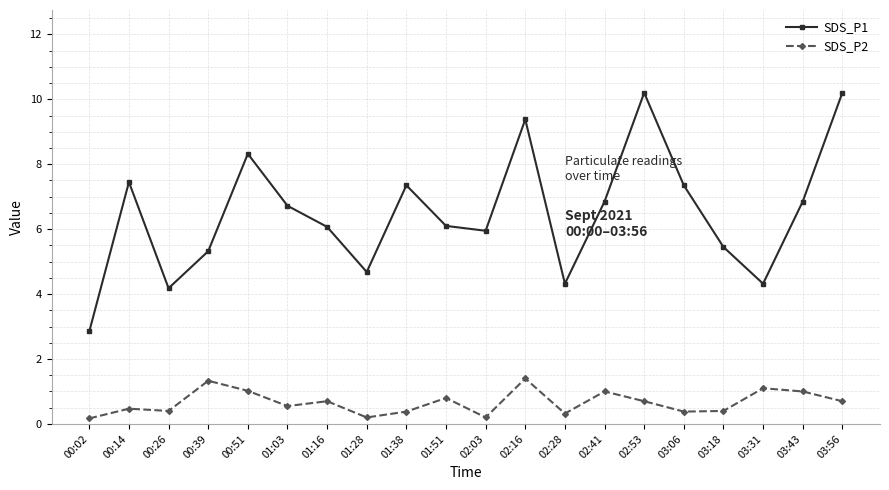

What is the label of the 10th point from the left?

01:51